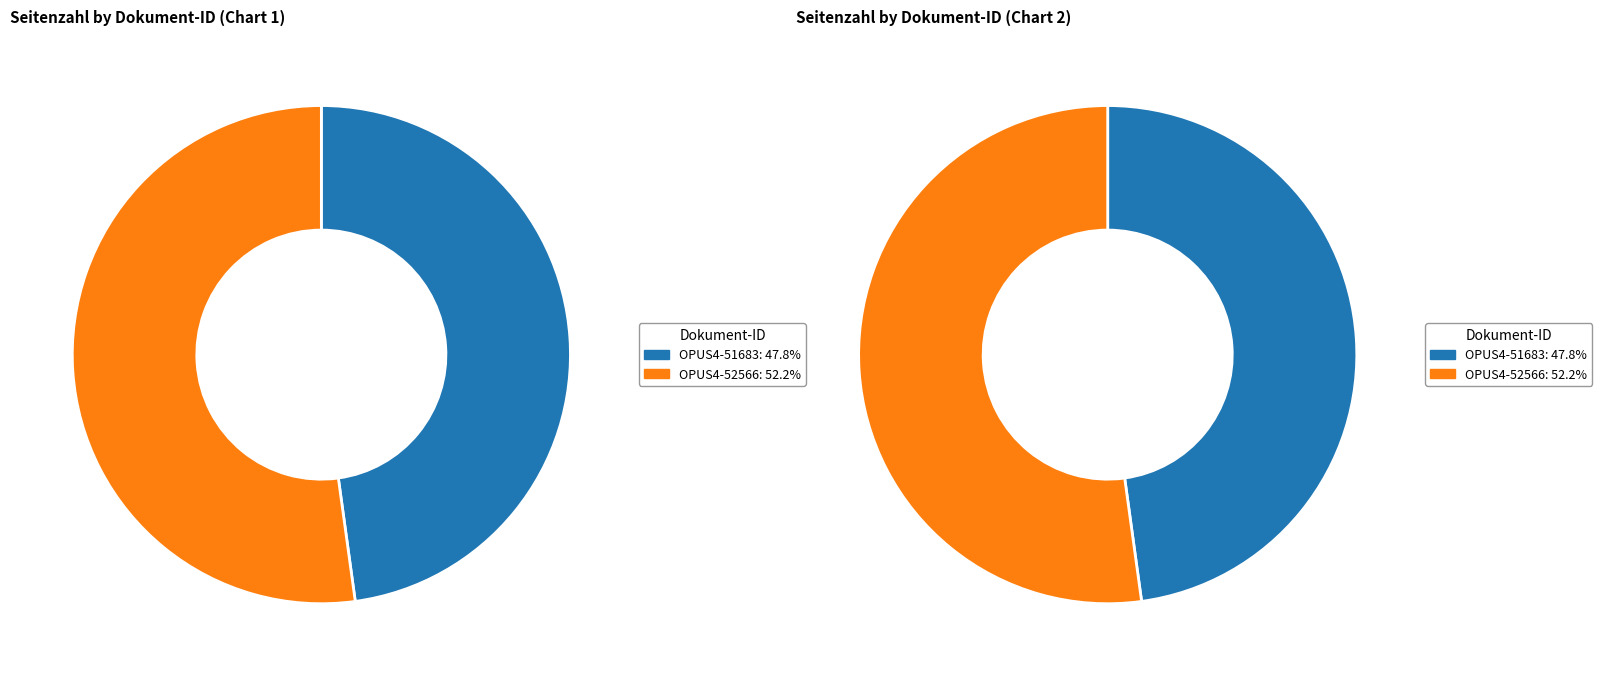

Is the sum of OPUS4-52566 and OPUS4-51683 greater than half?

Yes